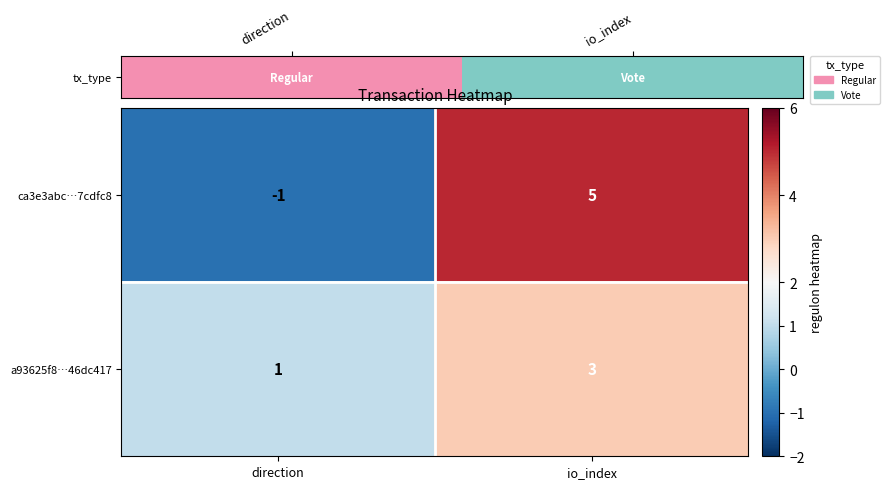

The ca3e3abc…7cdfc8 series shows -2 at direction. True or false?

False